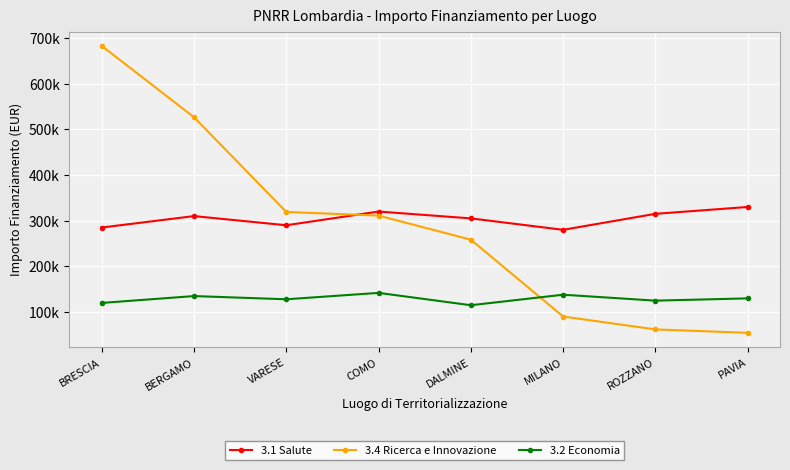

Is it true that 3.2 Economia equals 142000.0 at COMO?

True